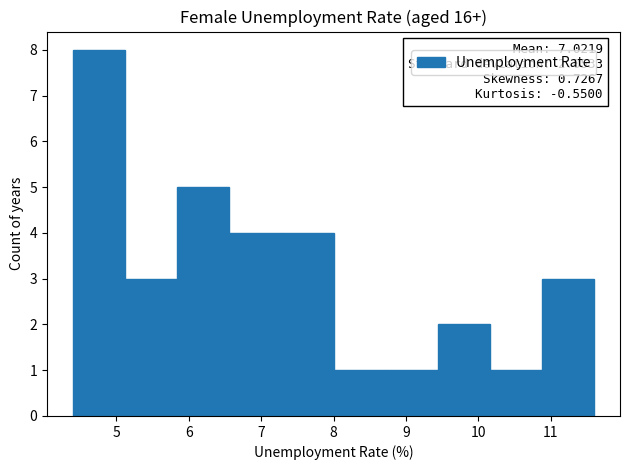

Over which range of the x-axis is the bar tallest?

4.40 to 5.12